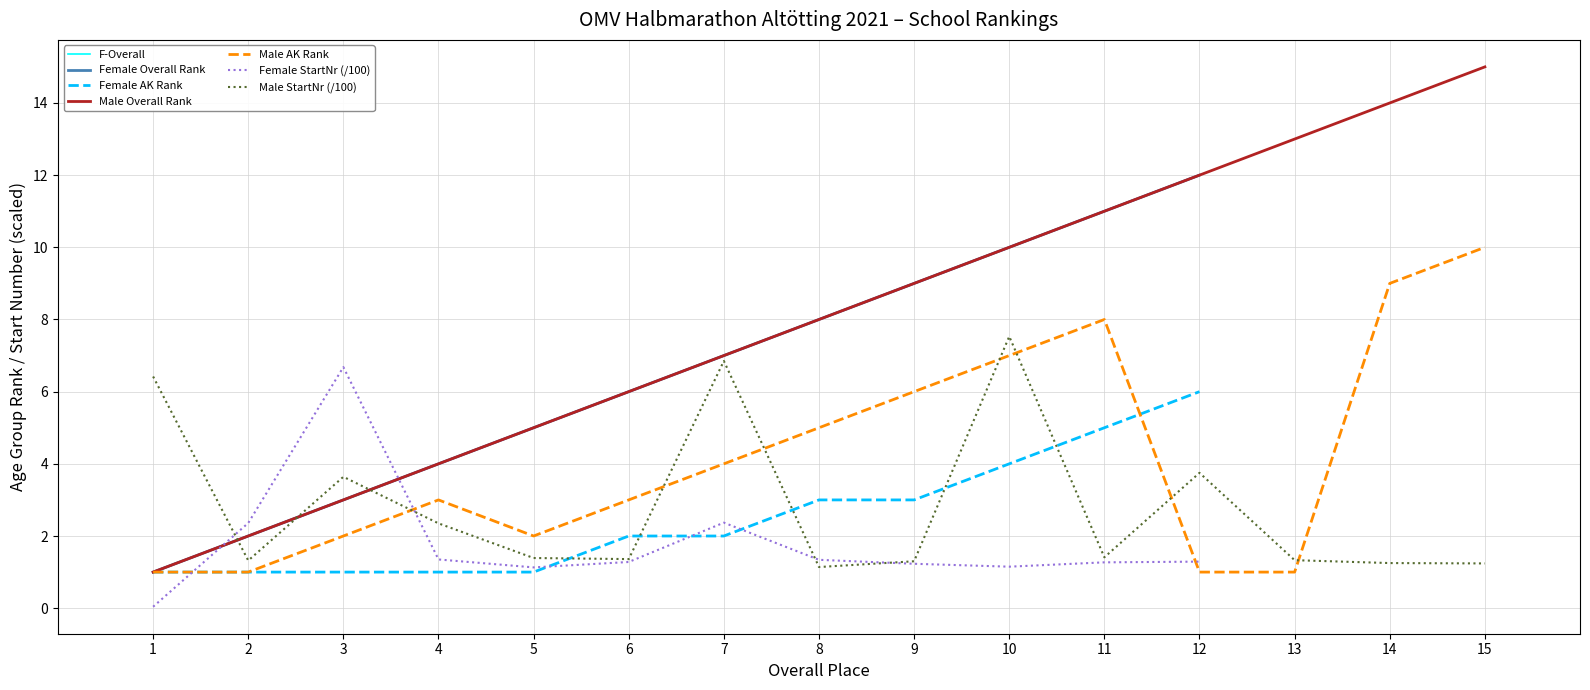

What is the difference between the second highest and second lowest values in the Start Number series?

1.2